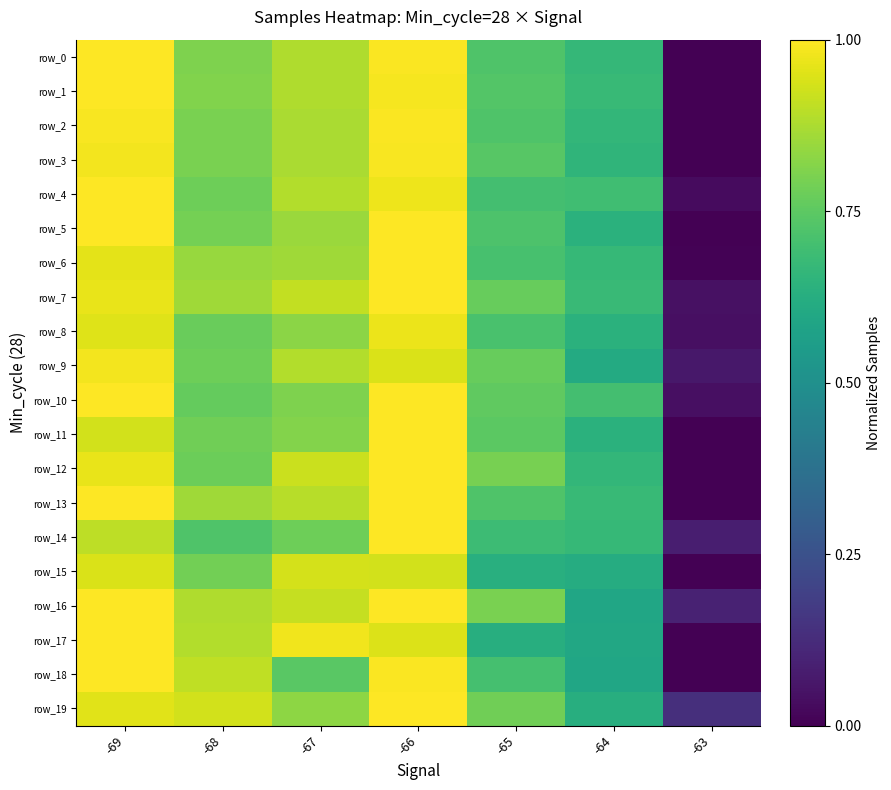

What is the sum of all row_7 values?

5.2